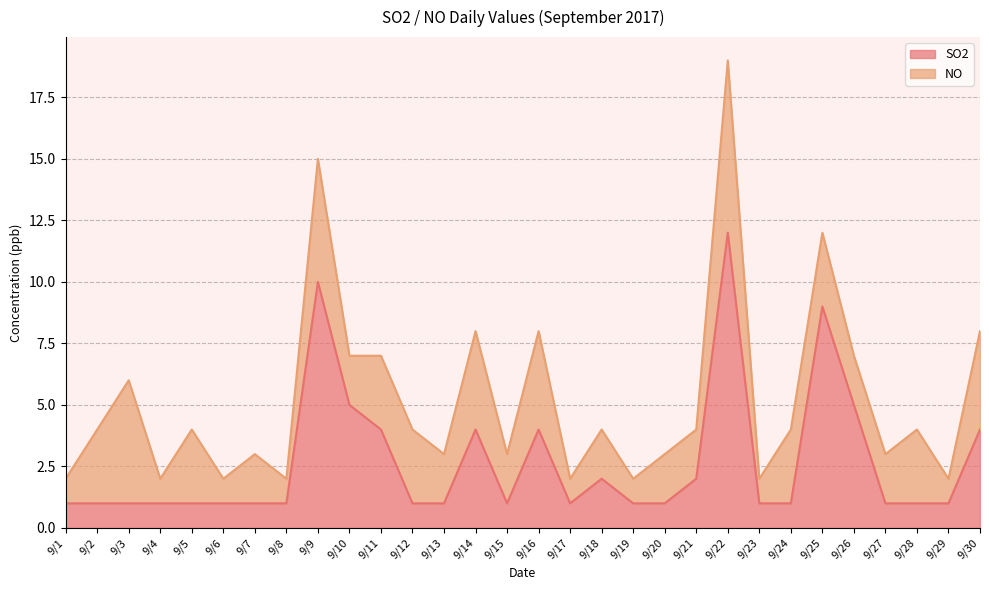

At which category does the data reach its first local valley?

9/15